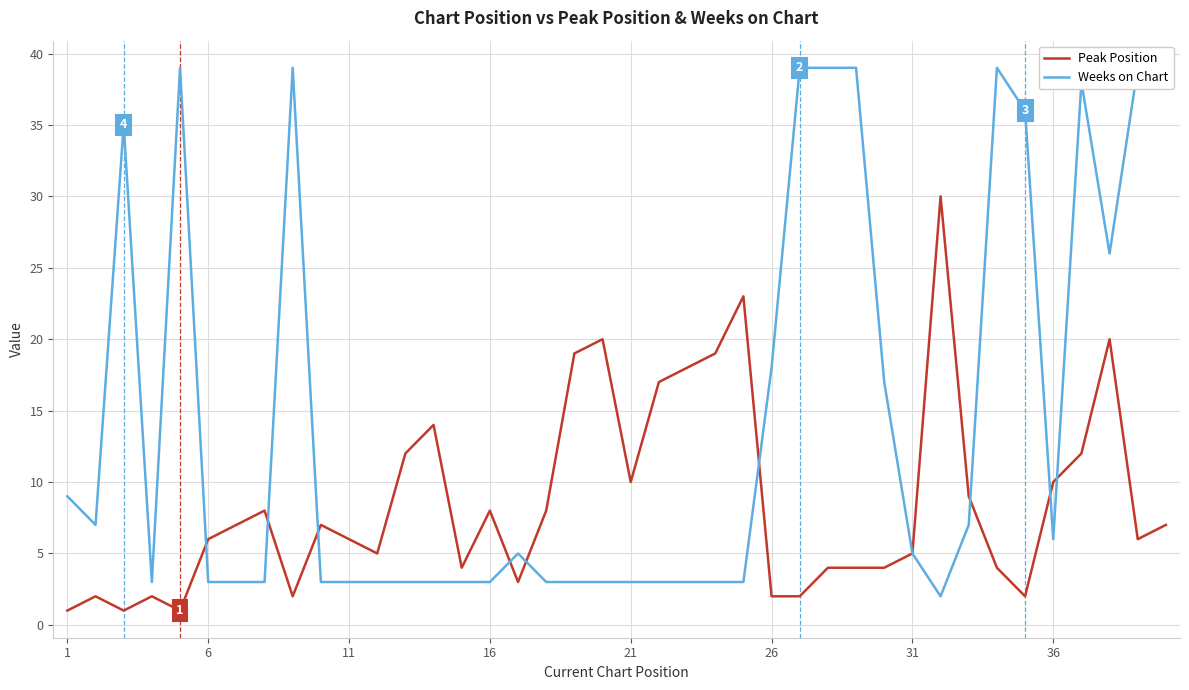

The value of Peak Position at 26 is 2. True or false?

True